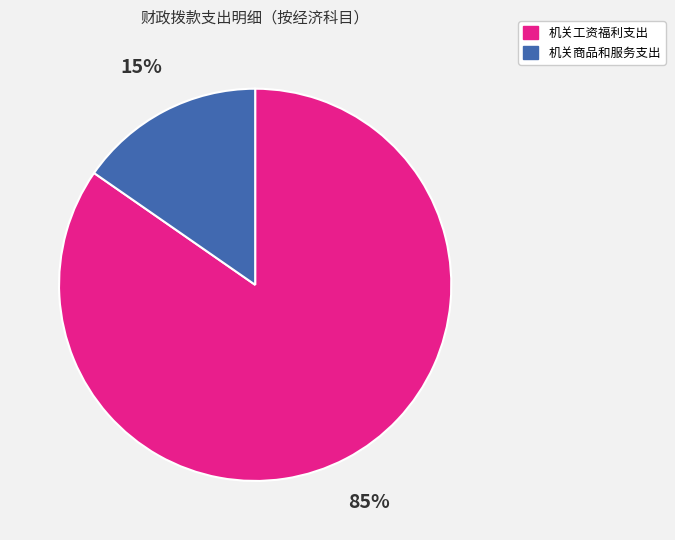

How many slices are in this pie chart?

2